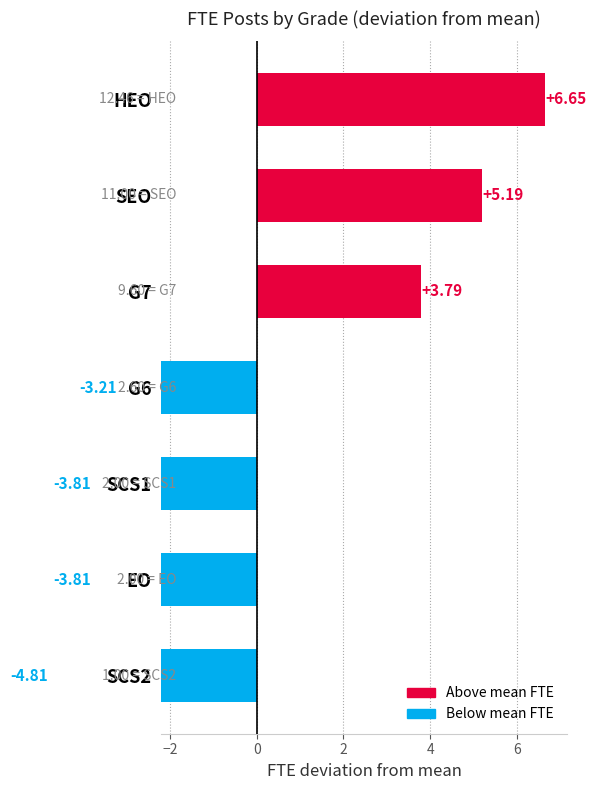

What is the minimum value shown in the chart?

-4.8